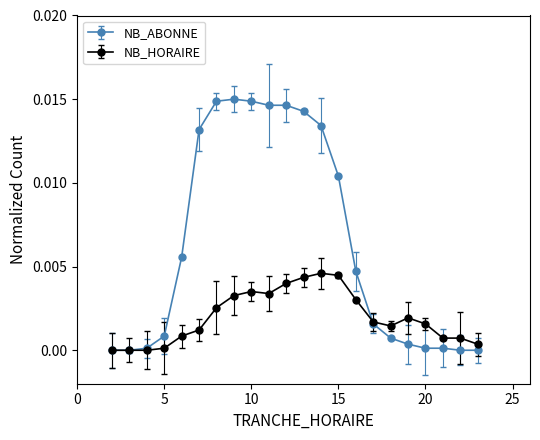

List the series in order of their overall mean, lowest first.

NB_HORAIRE, NB_ABONNE